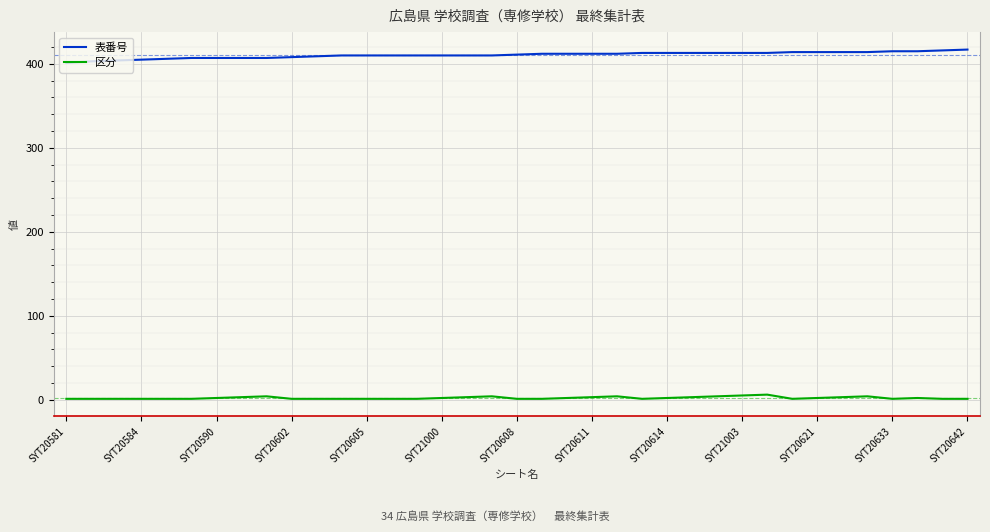

True or false: 区分 and 表番号 cross at least once.

False